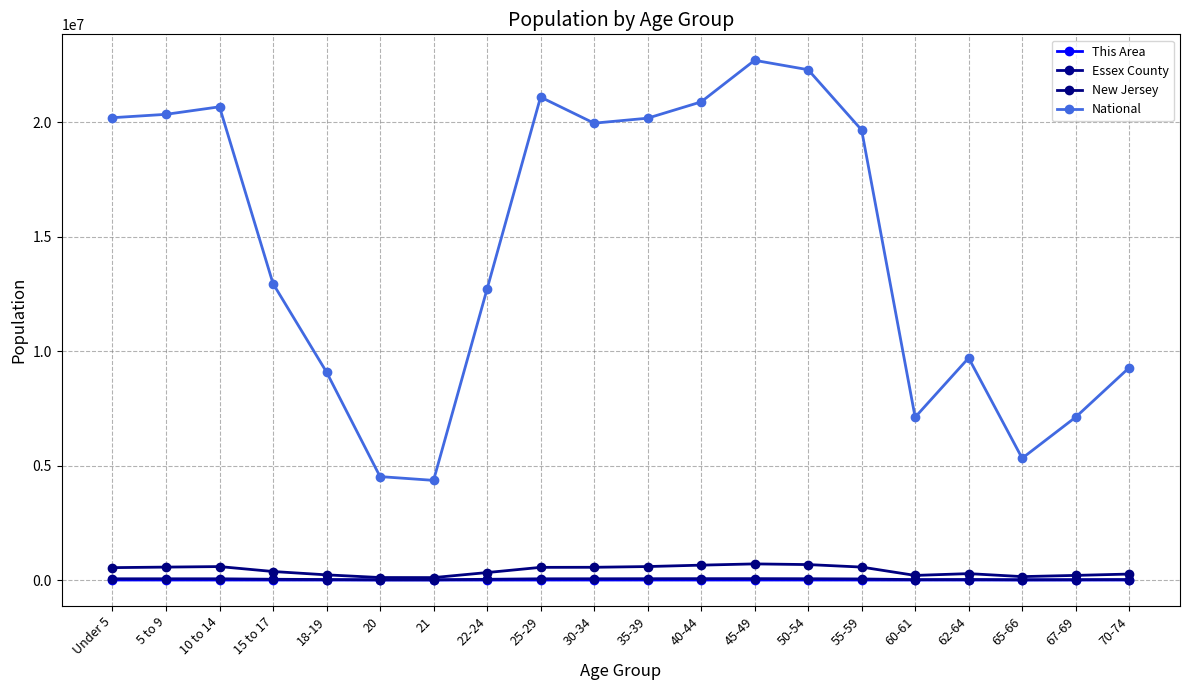

What is the label of the 4th point from the left?

15 to 17